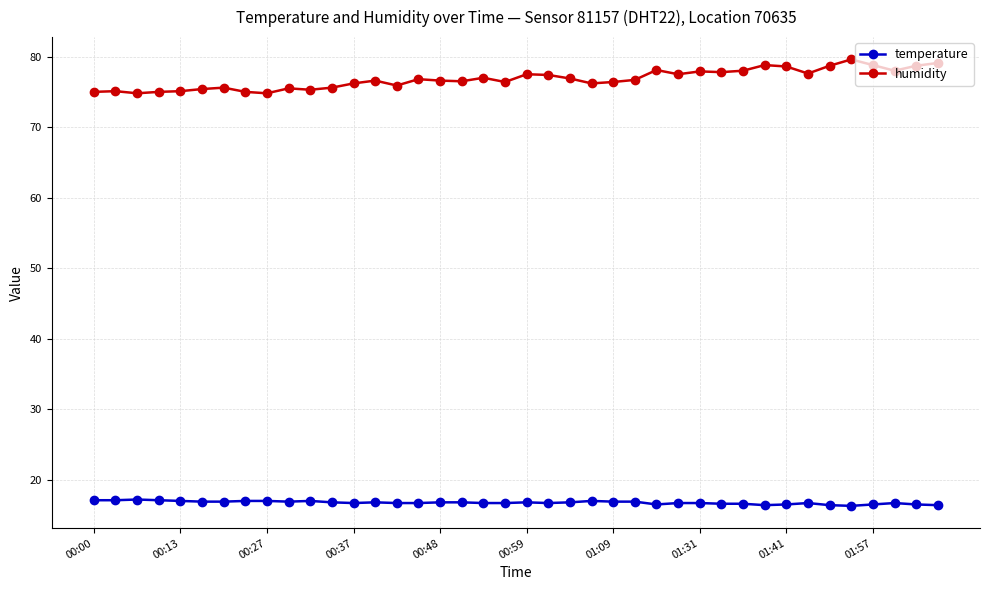

True or false: humidity and temperature cross at least once.

False